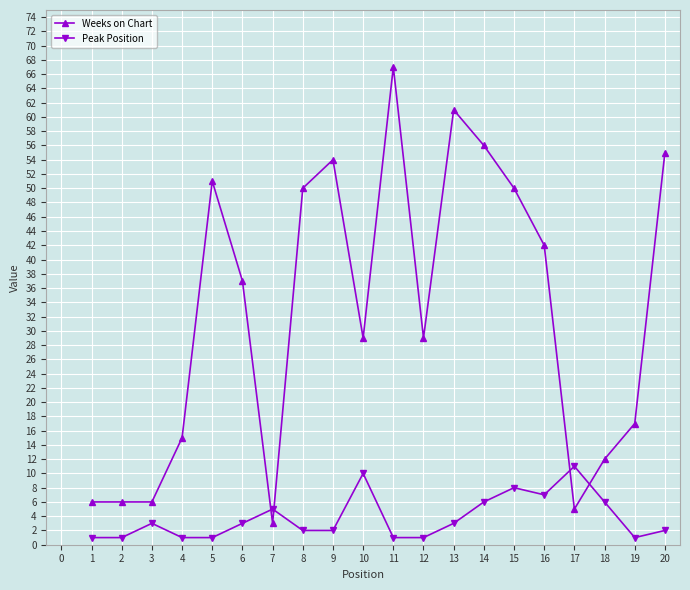

How many values in the Weeks on Chart series are below 37?

10